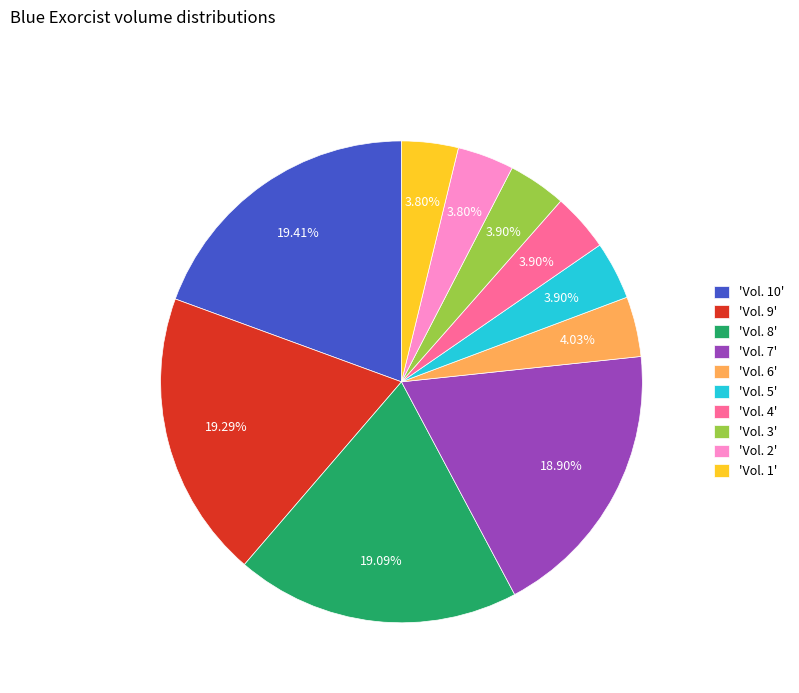

Combined, do 'Vol. 4' and 'Vol. 1' account for over 50%?

No